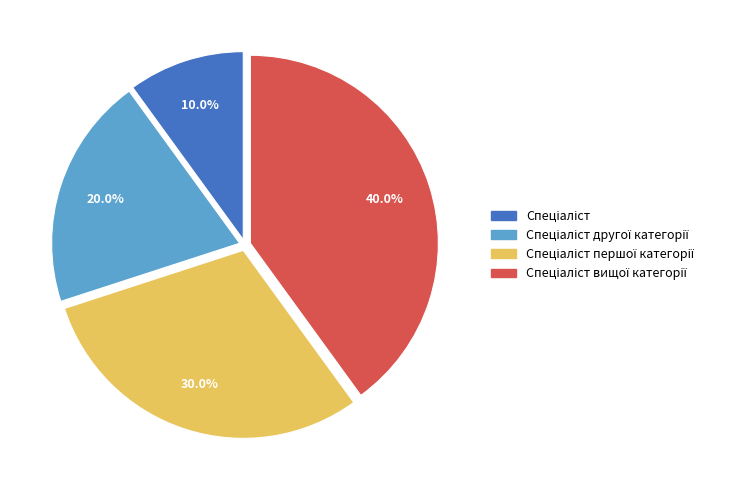

Does any single category account for the majority?

No